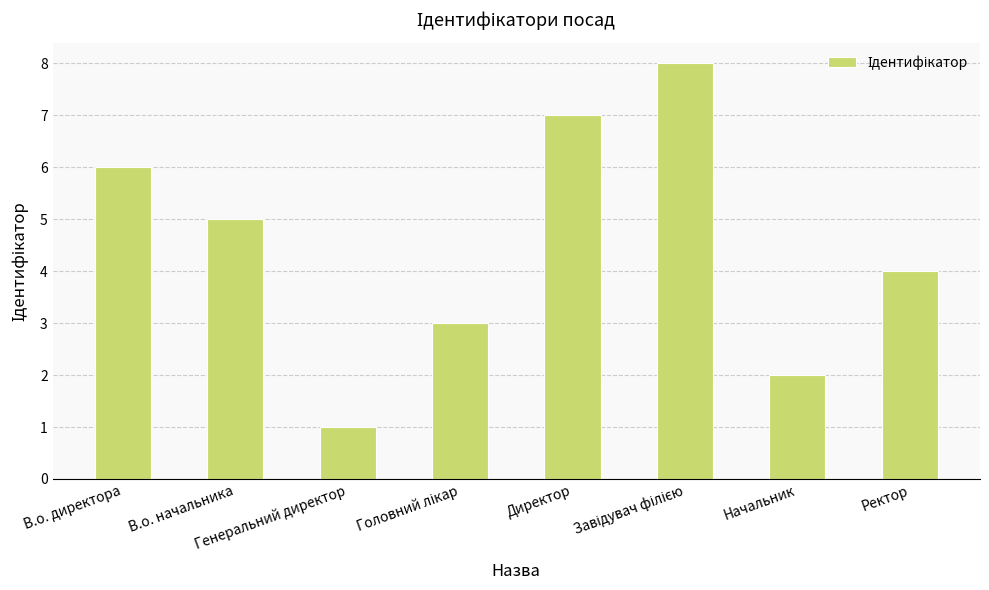

What is the sum of all values?

36